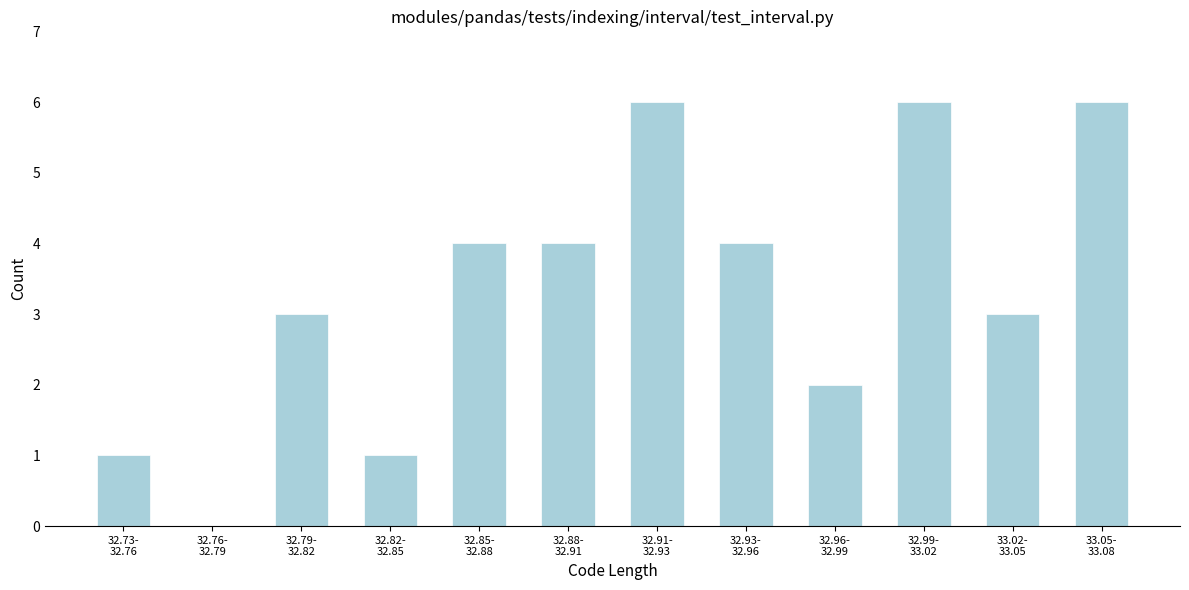

What is the greatest value displayed?

6